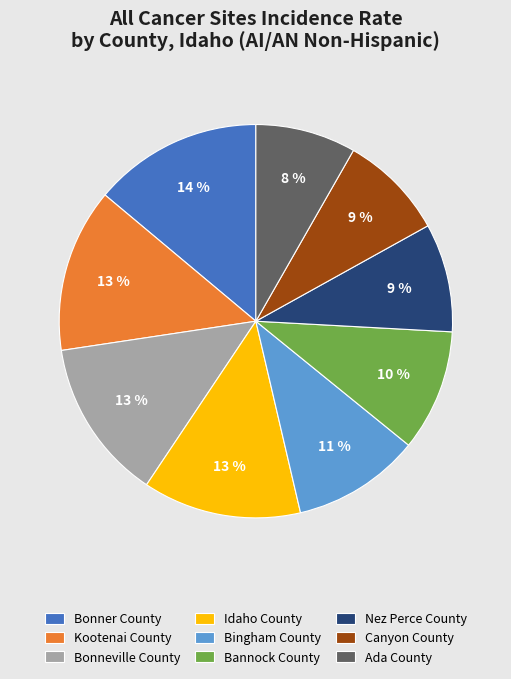

To the nearest percent, what is the difference between the Nez Perce County and Bingham County slice percentages?

2%